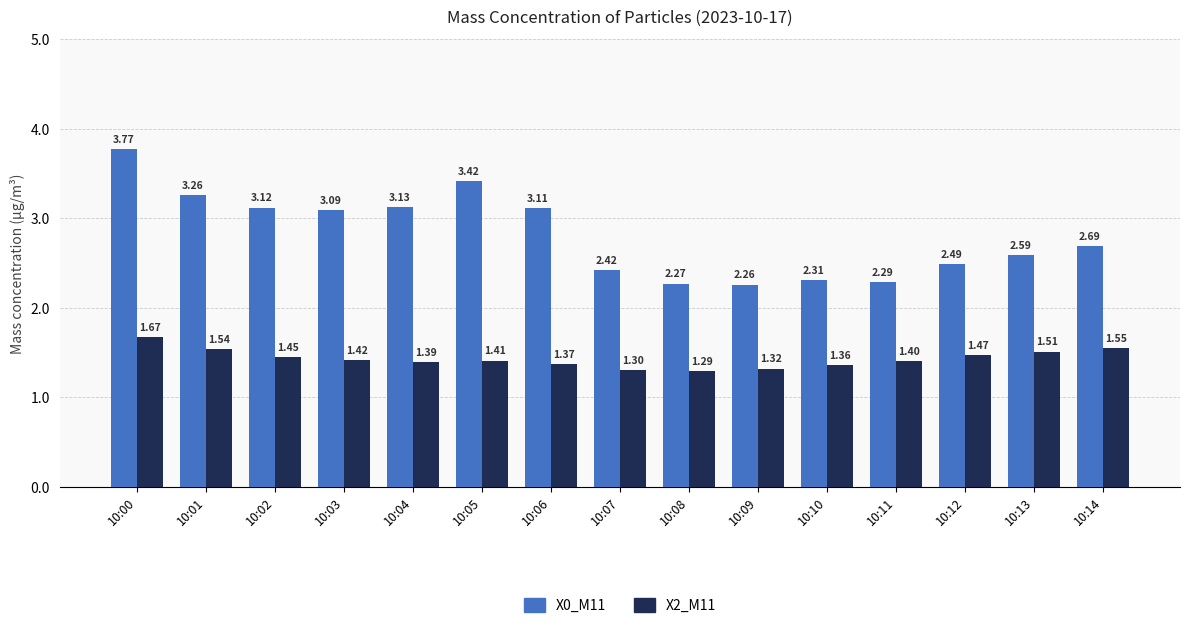

Is the value of X2_M11 at 10:08 greater than the value of X0_M11 at 10:10?

No